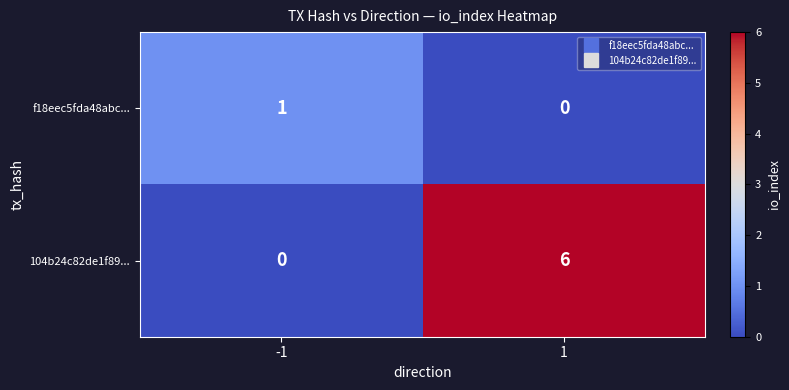

How many values in 104b24c82de1f89... are above zero?

1